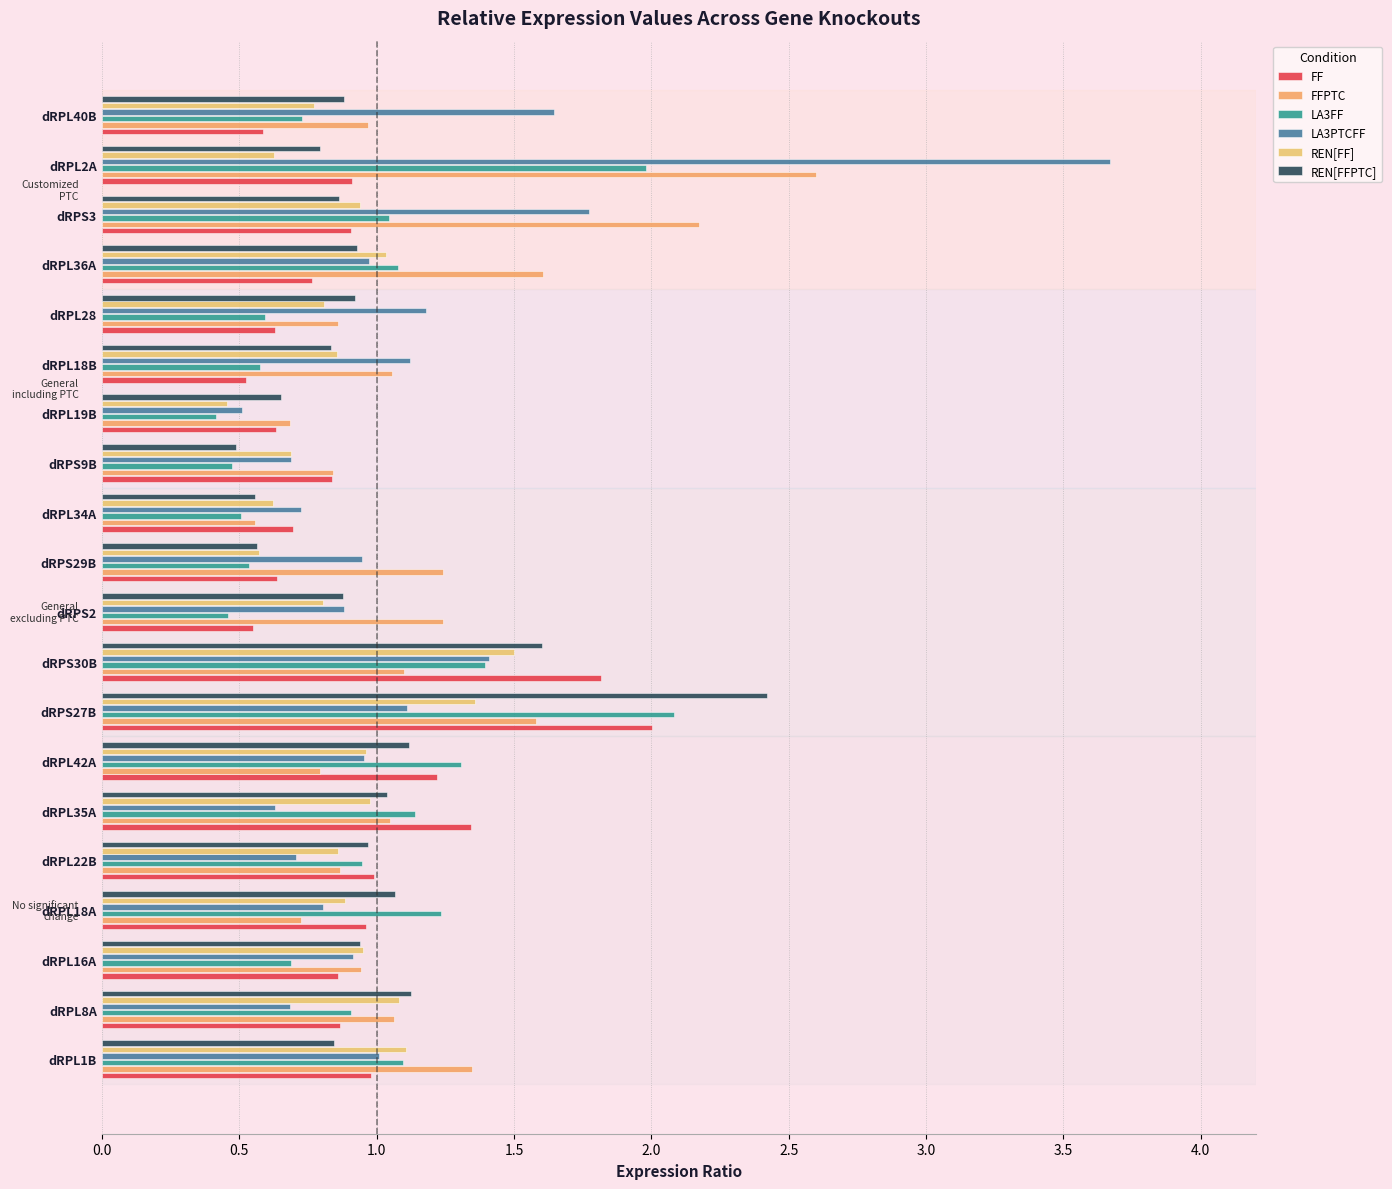

Count the number of data series in this chart.

6